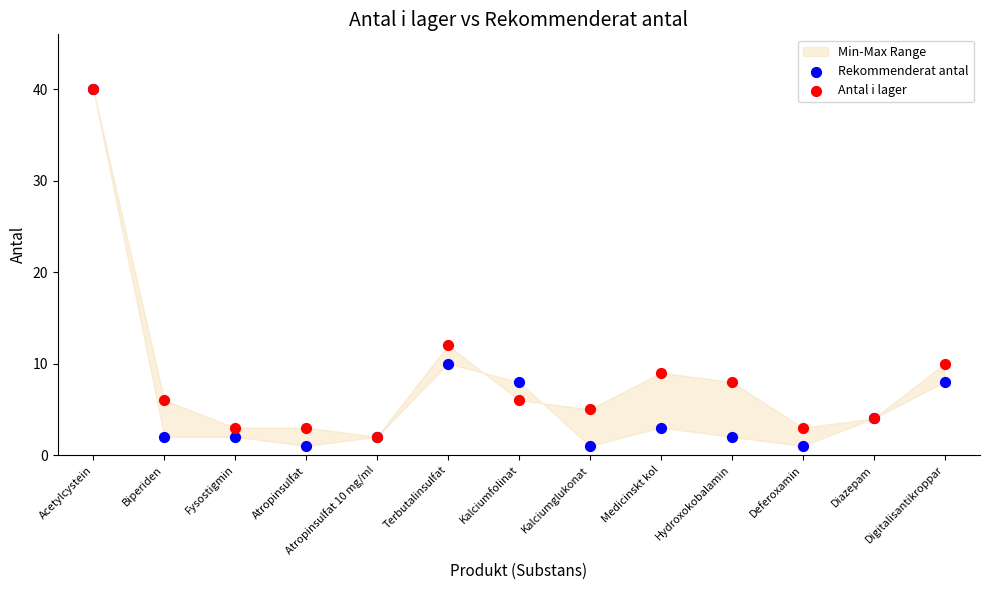

In the Rekommenderat antal series, what Y value is closest to 20?

10